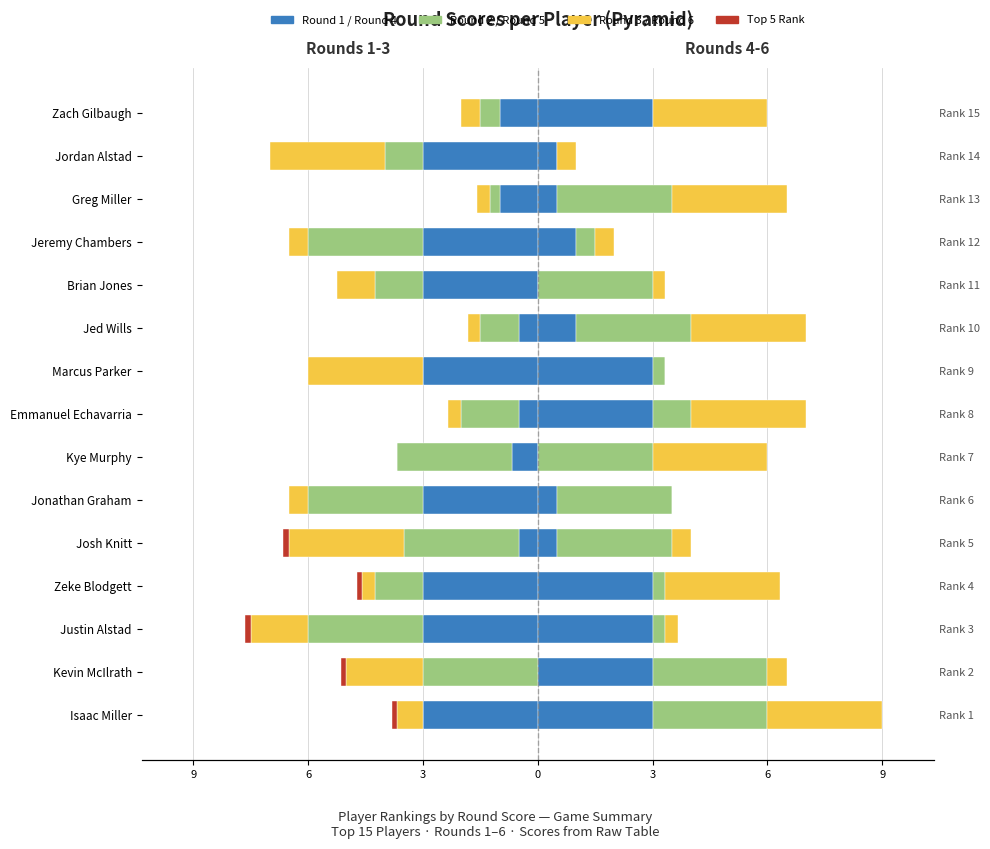

At Josh Knitt, list the series in order from largest to smallest.

Round 4, Round 1